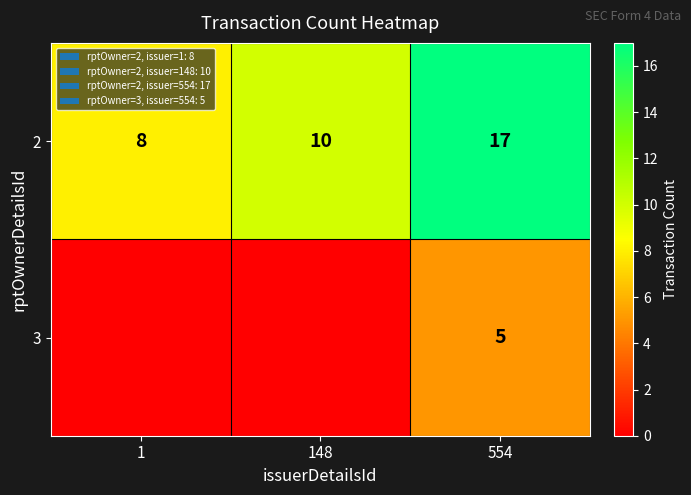

True or false: 2 has a value of 4 at 554.

False